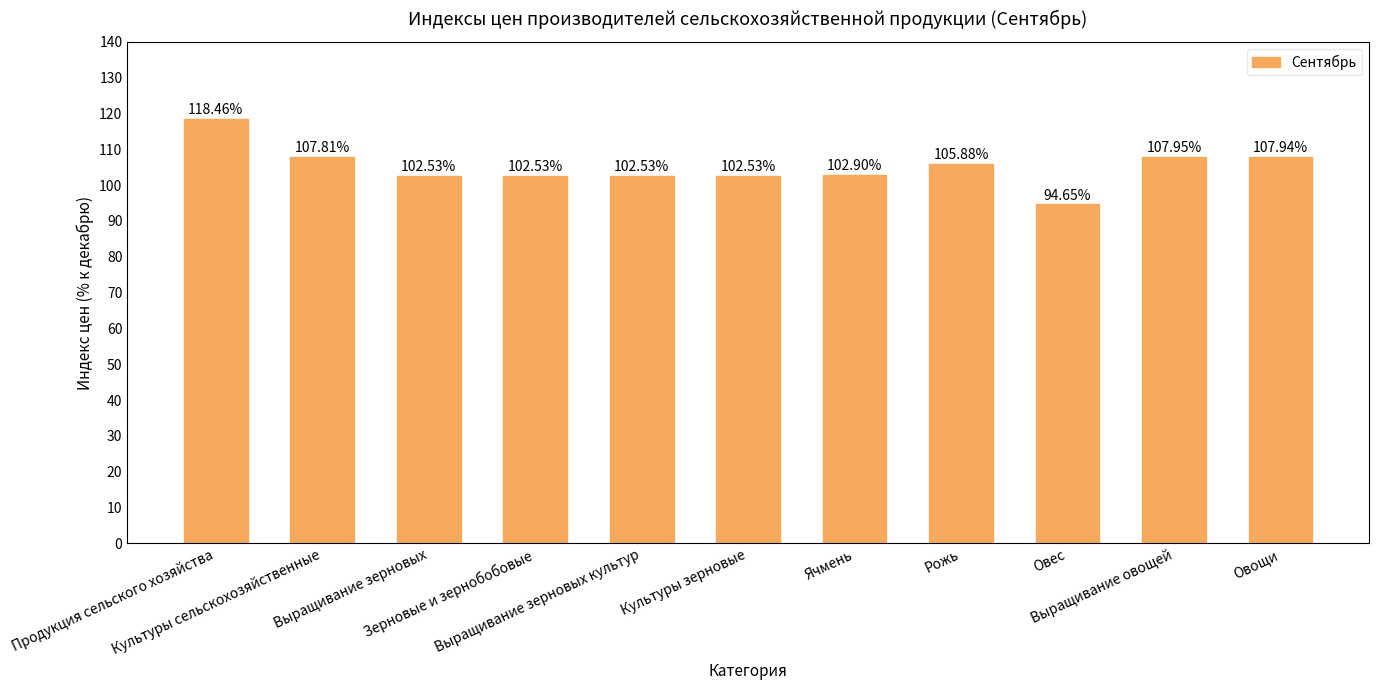

Which category has the lowest value across all series?

Овес